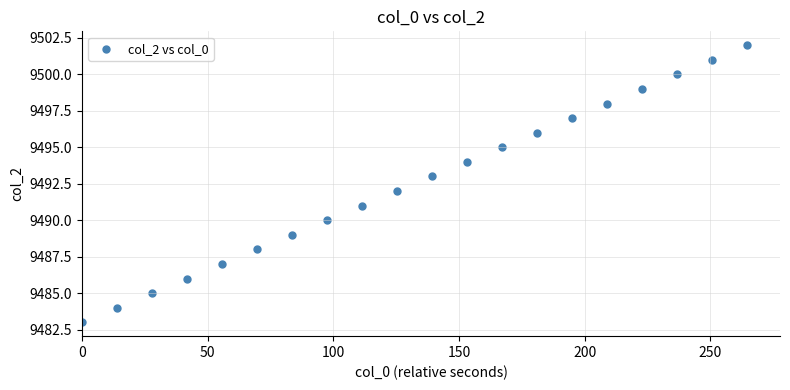

What is the range of Y values (max minus min)?

19